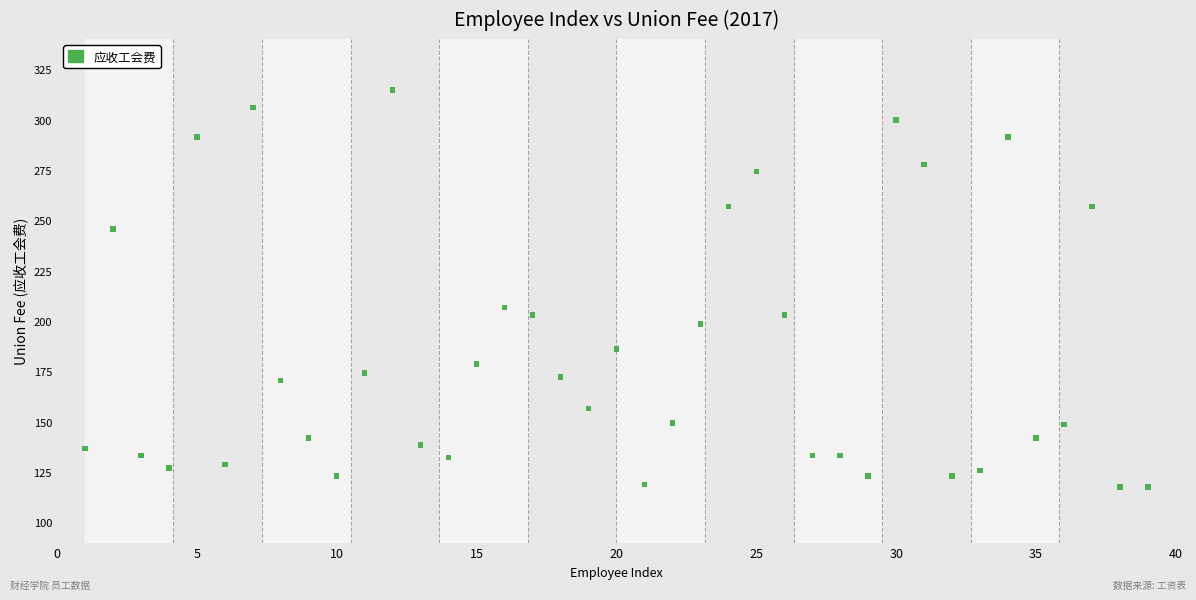

What is the range of X values (max minus min)?

38.0